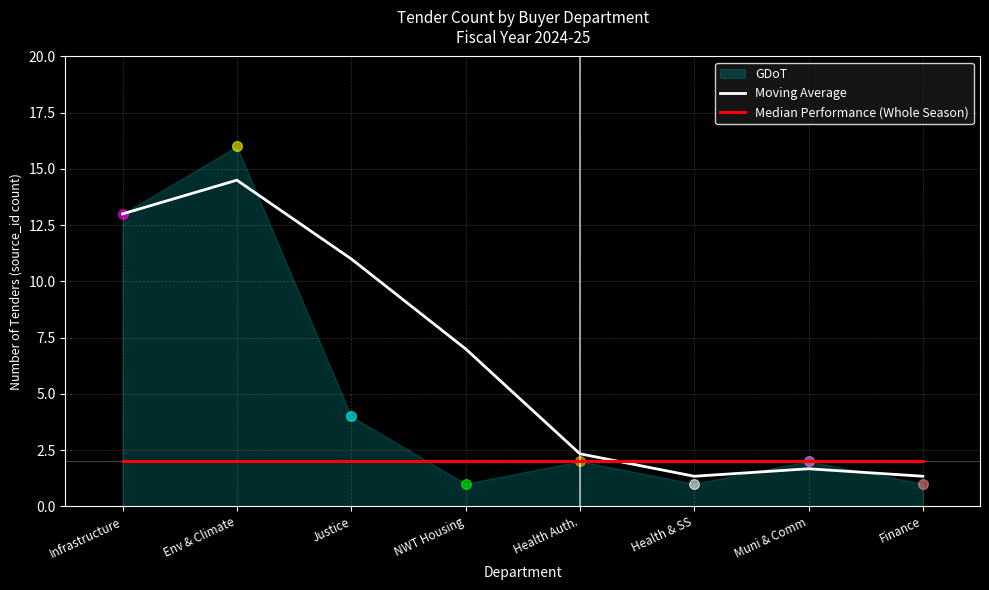

Is it true that Moving Average equals 2.9 at Muni & Comm?

False